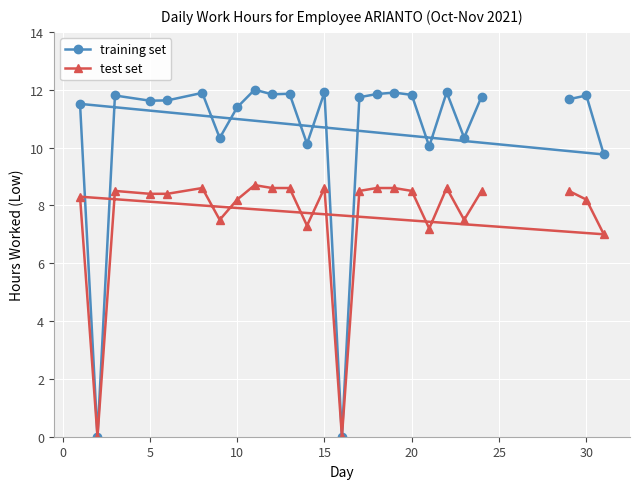

How many distinct data groups are displayed?

2